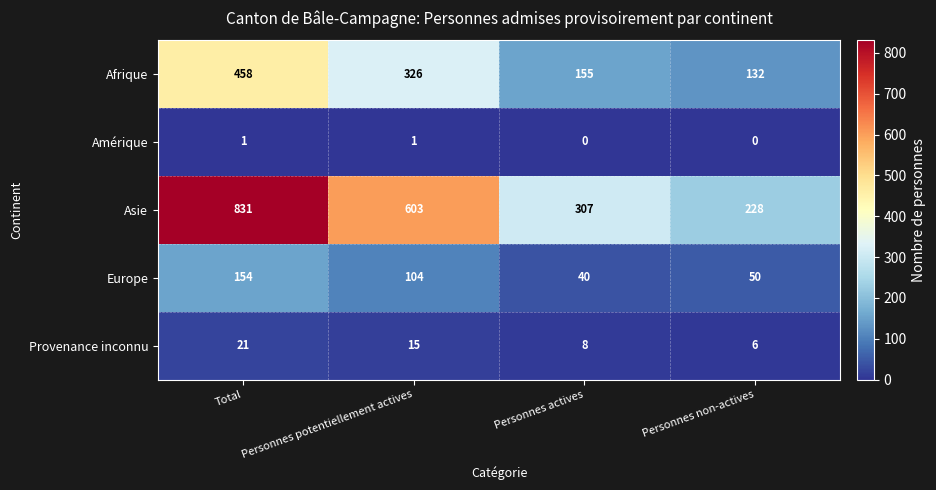

Reading left to right, extract all data points from this chart.

Afrique: 458	326	155	132
Amérique: 1	1	0	0
Asie: 831	603	307	228
Europe: 154	104	40	50
Provenance inconnu: 21	15	8	6